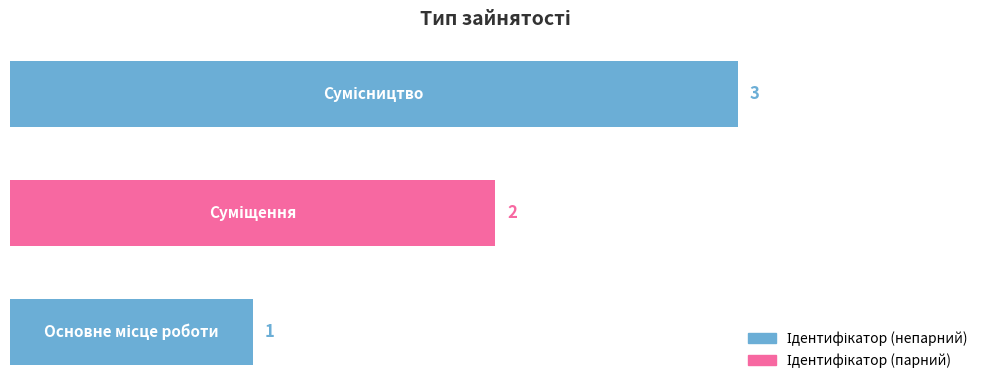

Count the values in the range 1 to 3.

3